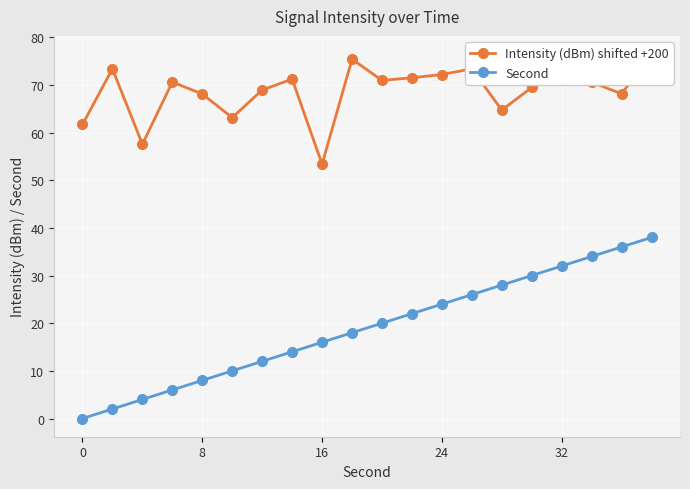

What is the greatest value displayed?

76.5